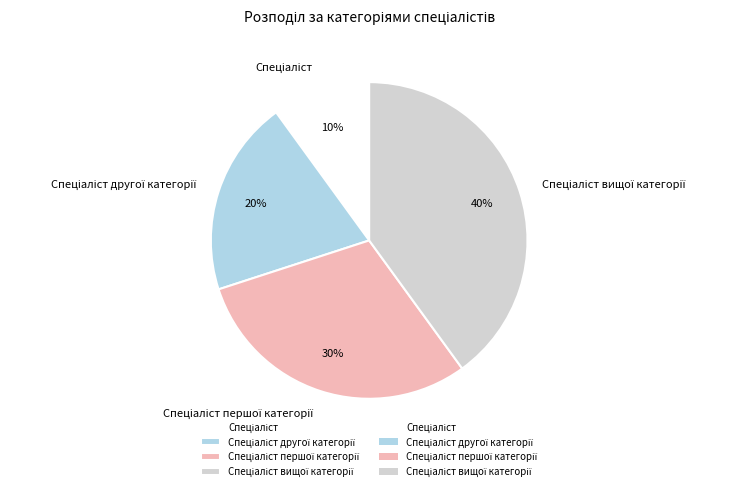

To the nearest percent, what is the difference between the largest and smallest slice percentages?

30%